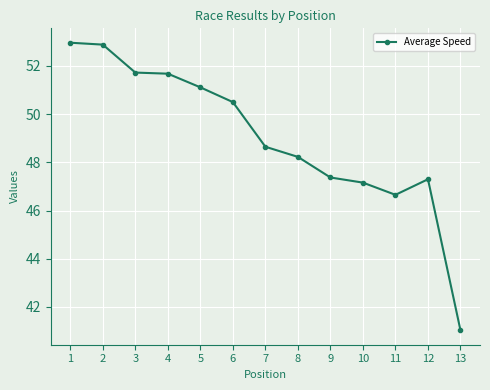

How many distinct data groups are displayed?

1